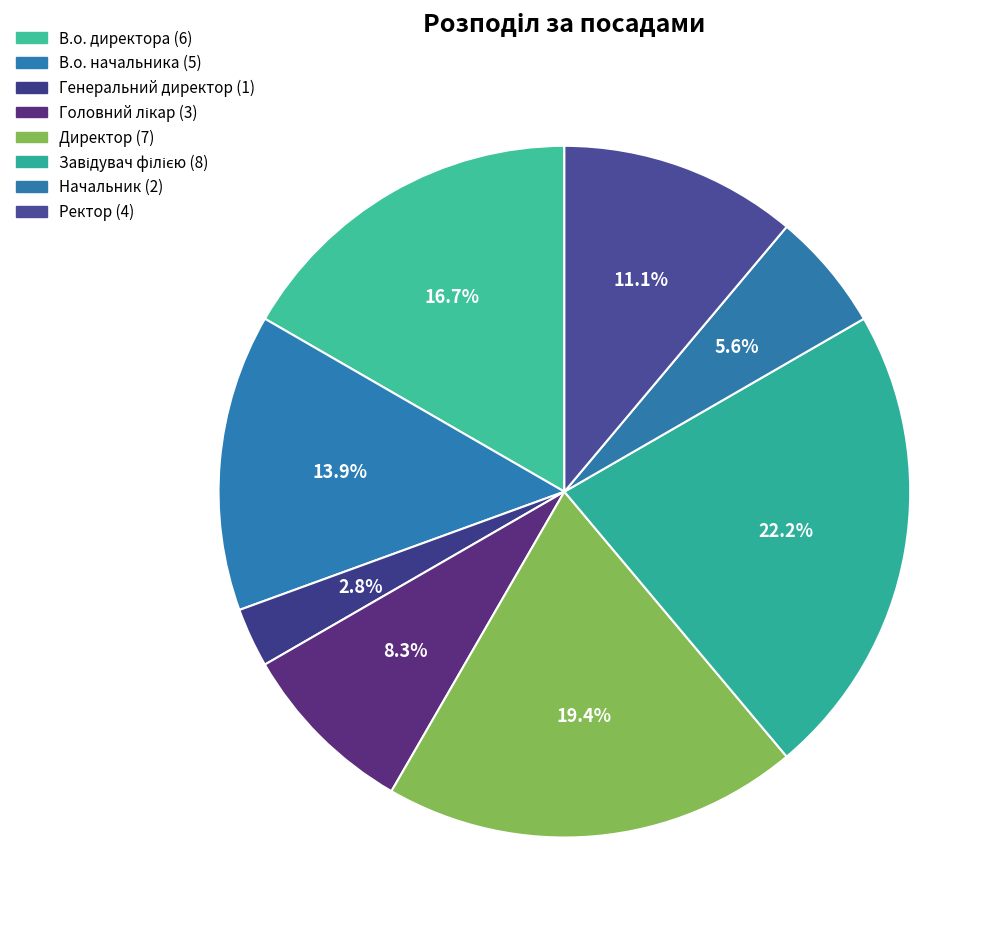

Rank the categories by value from highest to lowest.

Завідувач філією, Директор, В.о. директора, В.о. начальника, Ректор, Головний лікар, Начальник, Генеральний директор